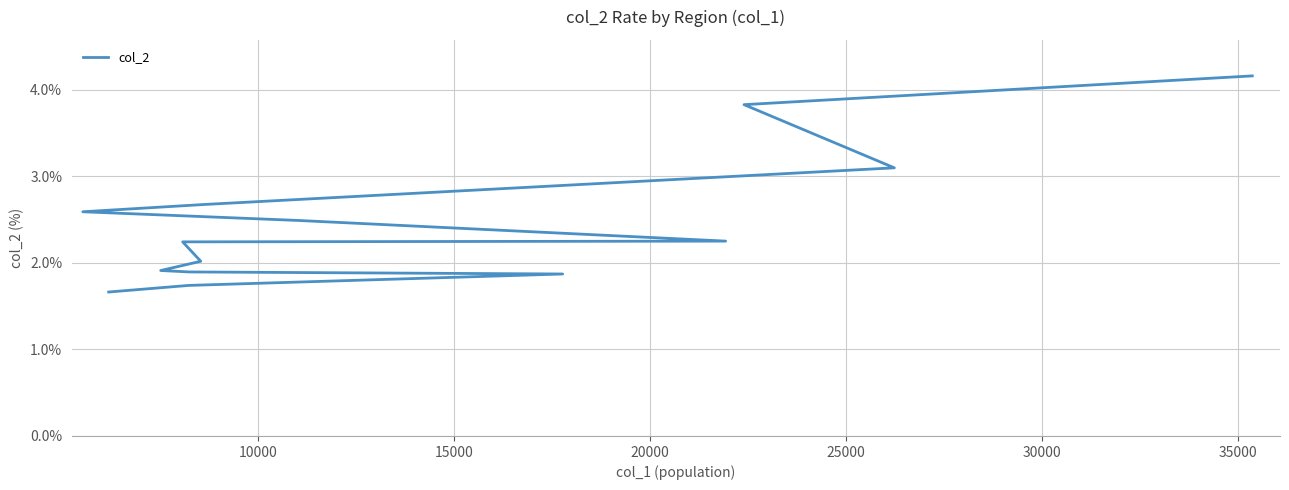

How many data points does each series have?

14